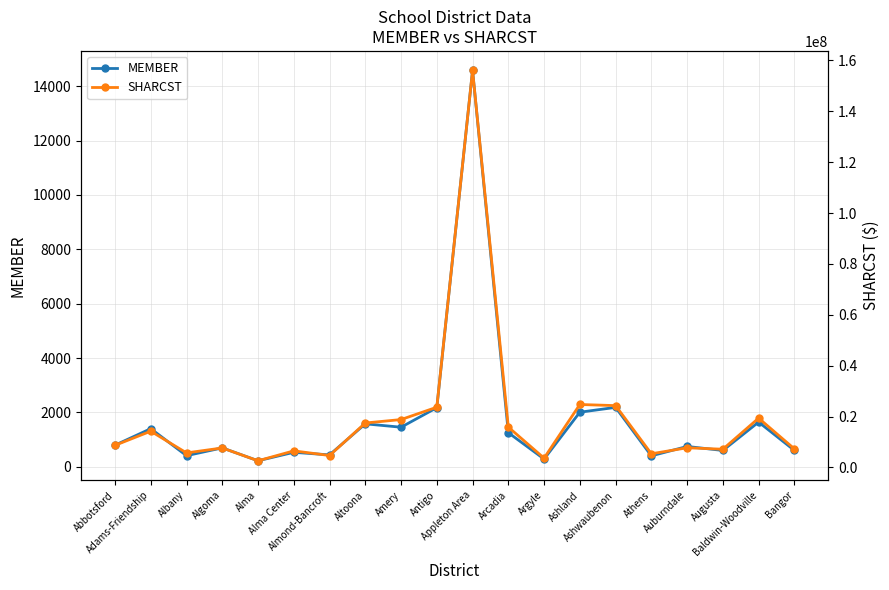

True or false: SHARCST has more than 2 interior local peaks.

True